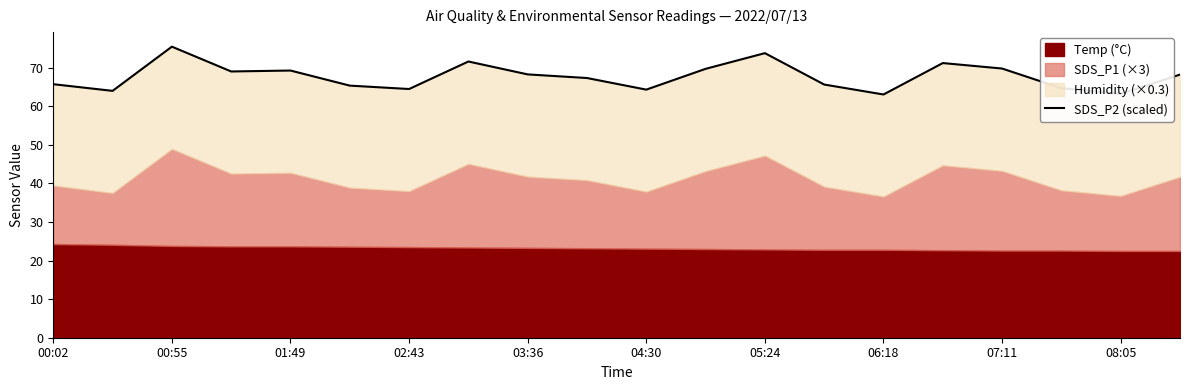

The value at 00:02 is 65.7. True or false?

True